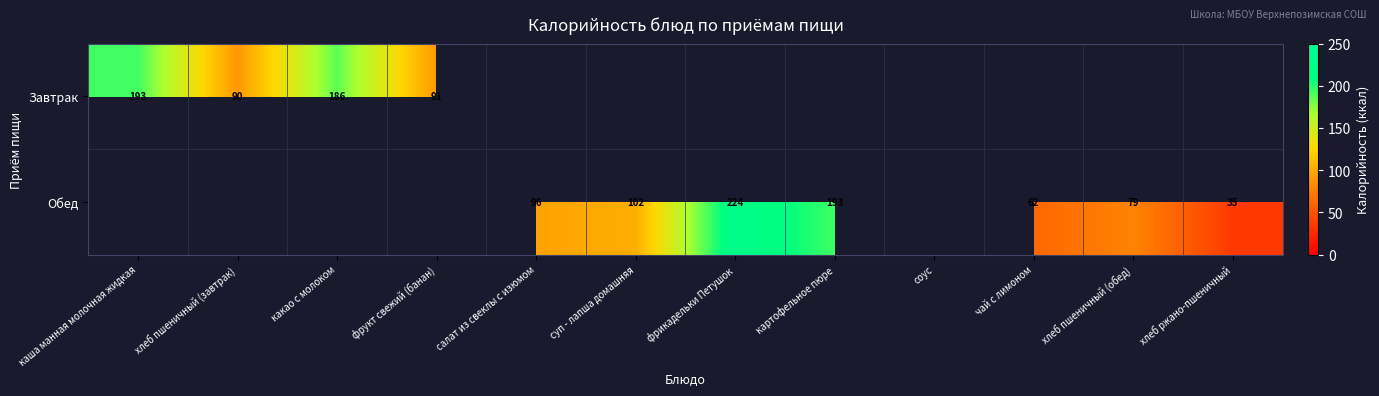

The Обед series shows 57 at хлеб ржано-пшеничный. True or false?

False